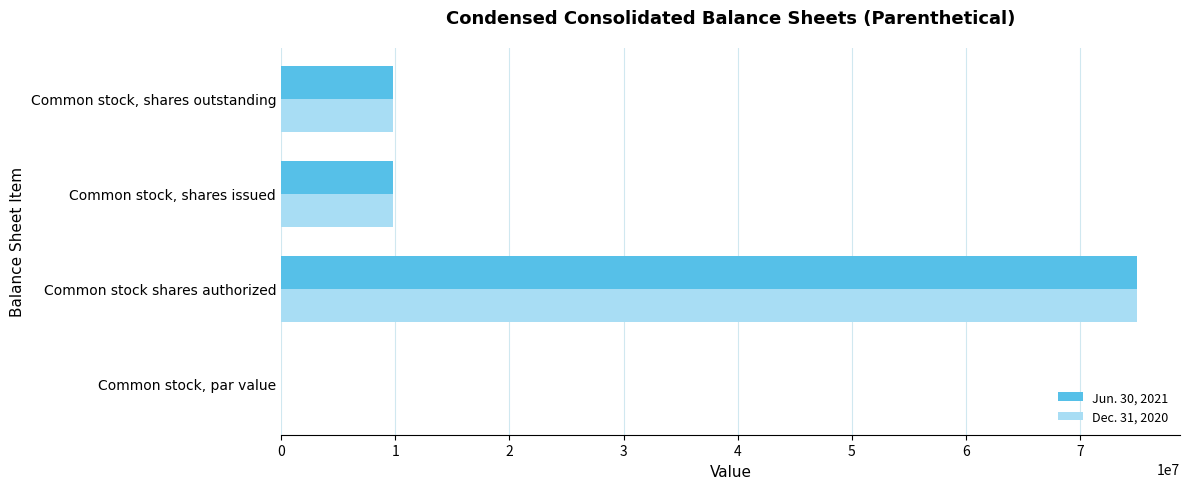

What is the highest value of the Dec. 31, 2020 series?

75000000.0